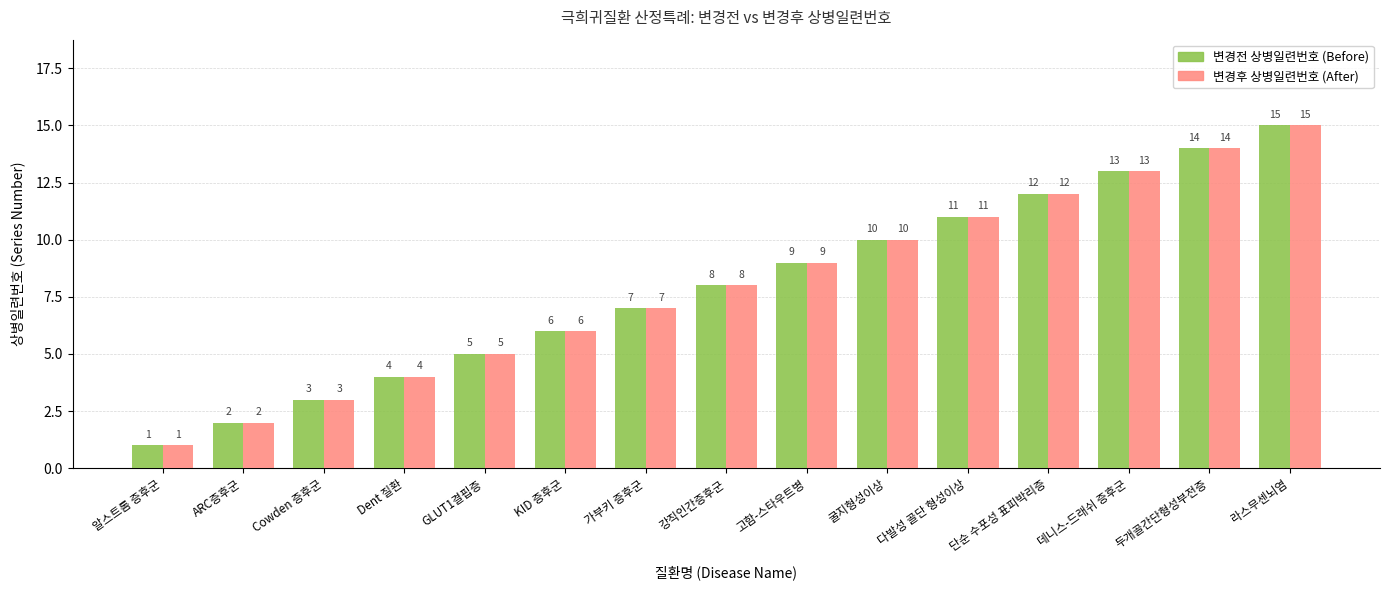

What is the total value across all series at Cowden 증후군?

6